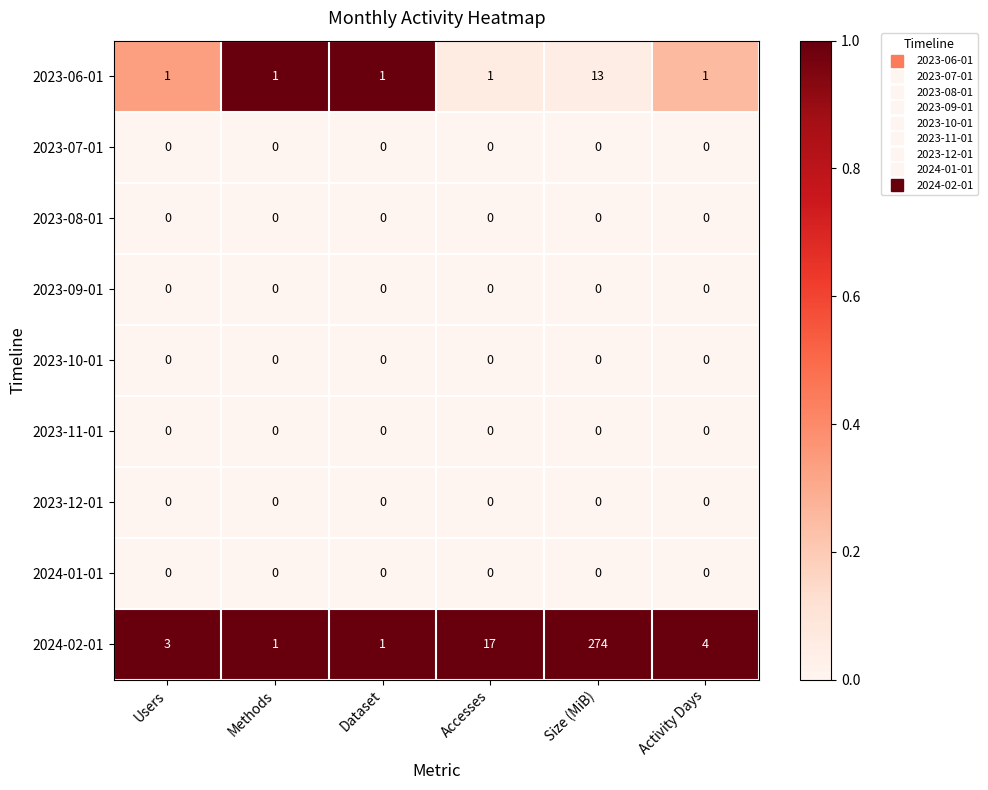

What is the spread (max minus min) of values at Users?

3